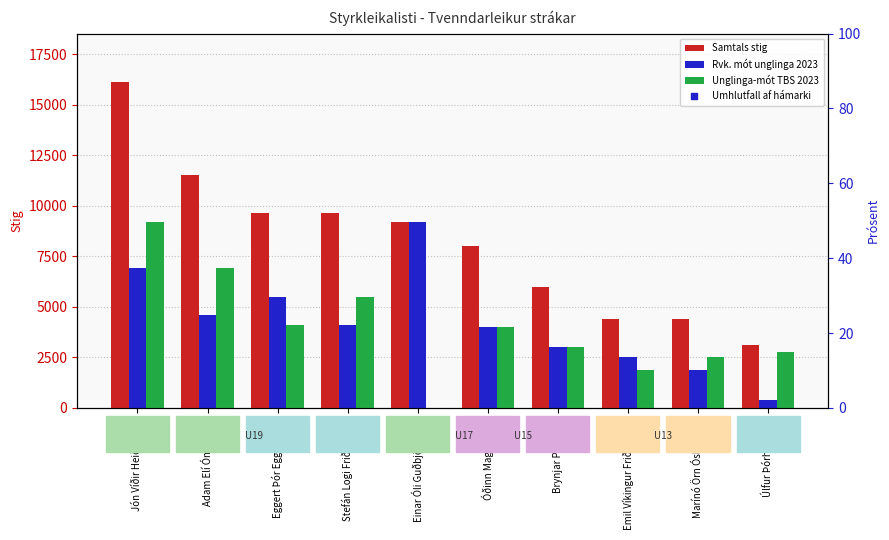

At which category is the sum across all series the highest?

Jón Víðir Heiðarsson